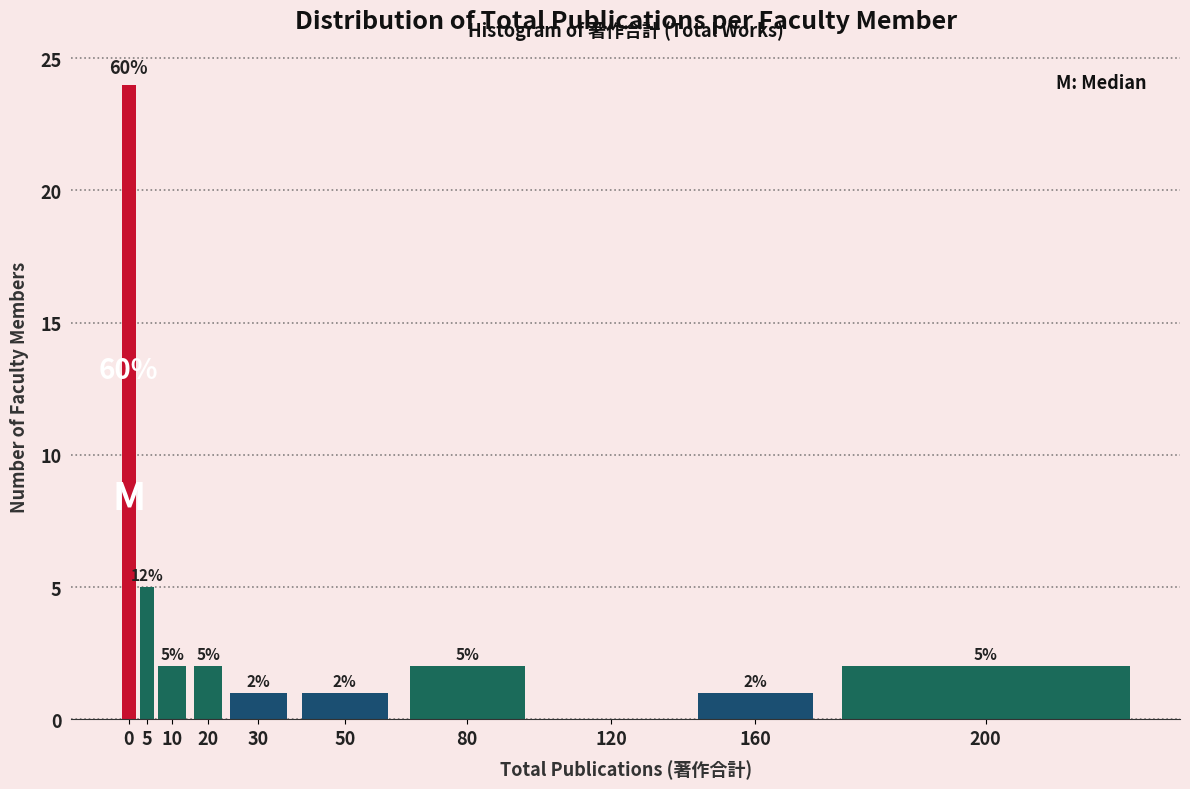

Reading left to right, extract all data points from this chart.

0=24	5=5	10=2	20=2	30=1	50=1	80=2	120=0	160=1	200=2